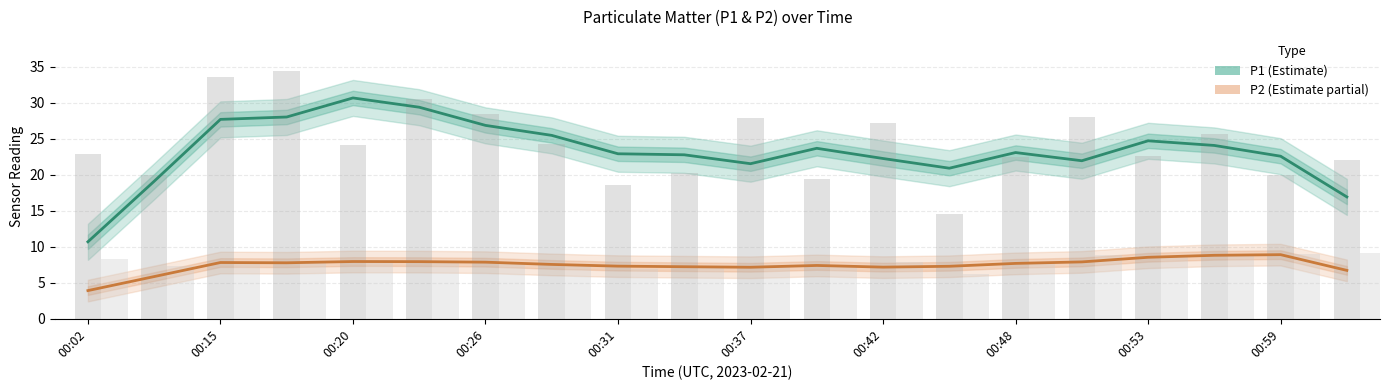

What is the lowest value of the P2 raw series?

6.2